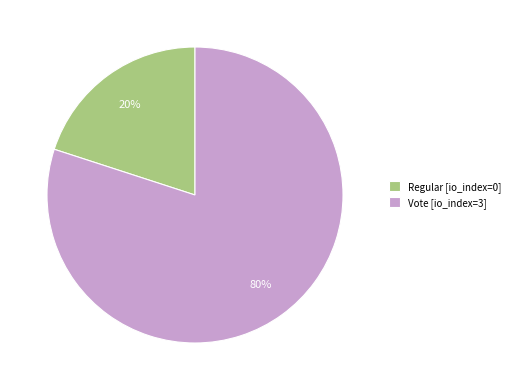

What is the largest slice in the pie chart?

Vote [io_index=3]